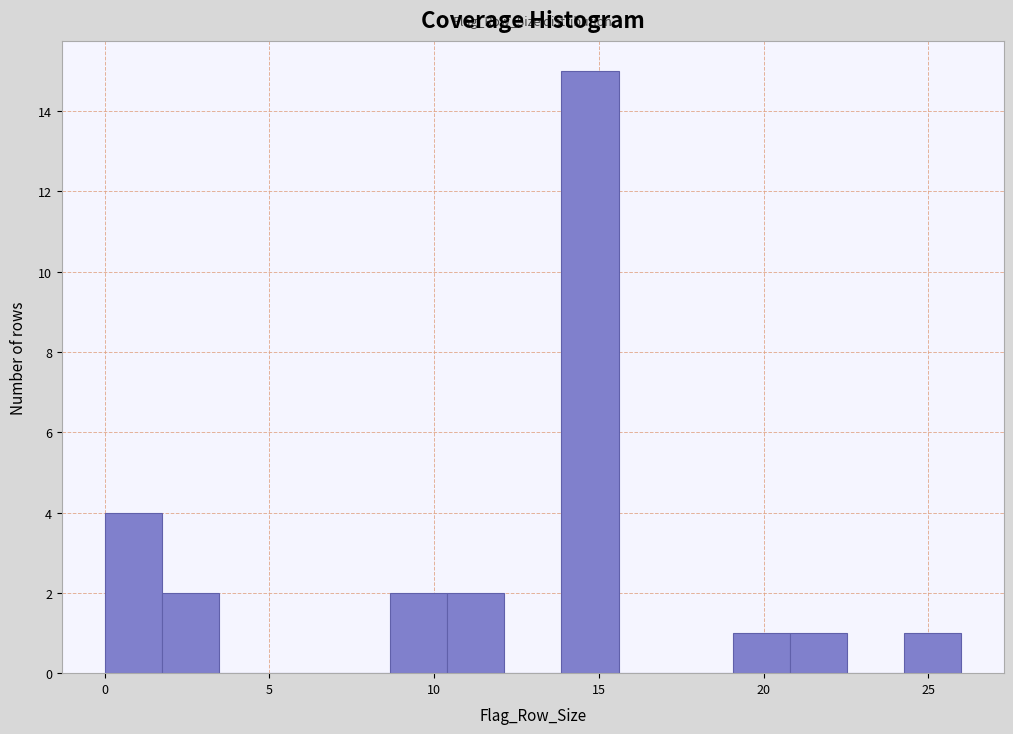

Read against the x-axis, roughly where is the centre of the tallest bar?

14.5